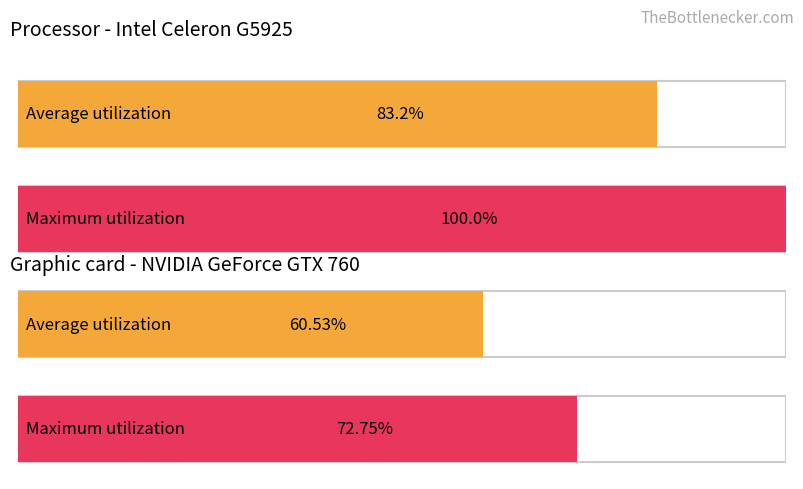

Is it true that Maximum utilization equals 10.8 at 3?

False